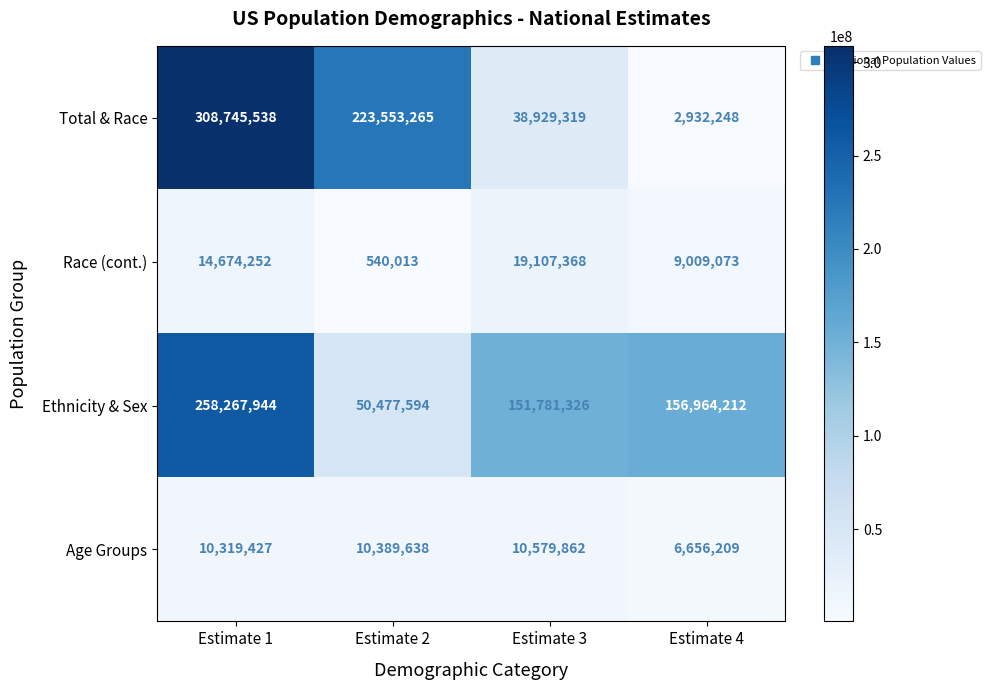

The value of Race (cont.) at Estimate 4 is 2854572. True or false?

False